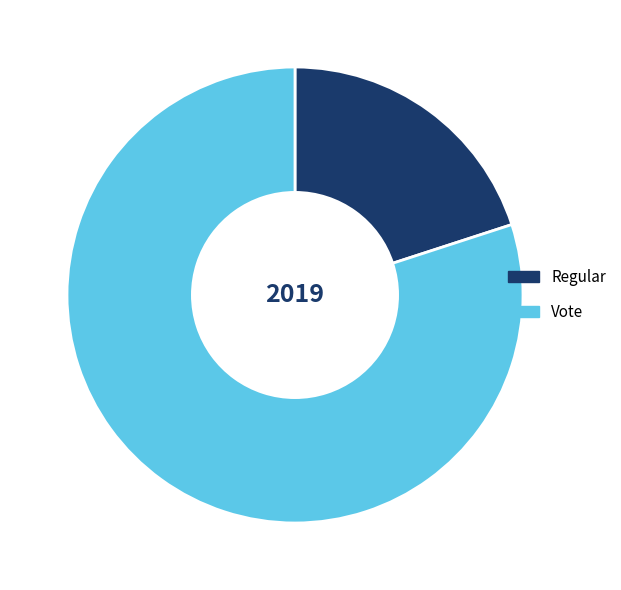

Is Regular the majority of the pie?

No